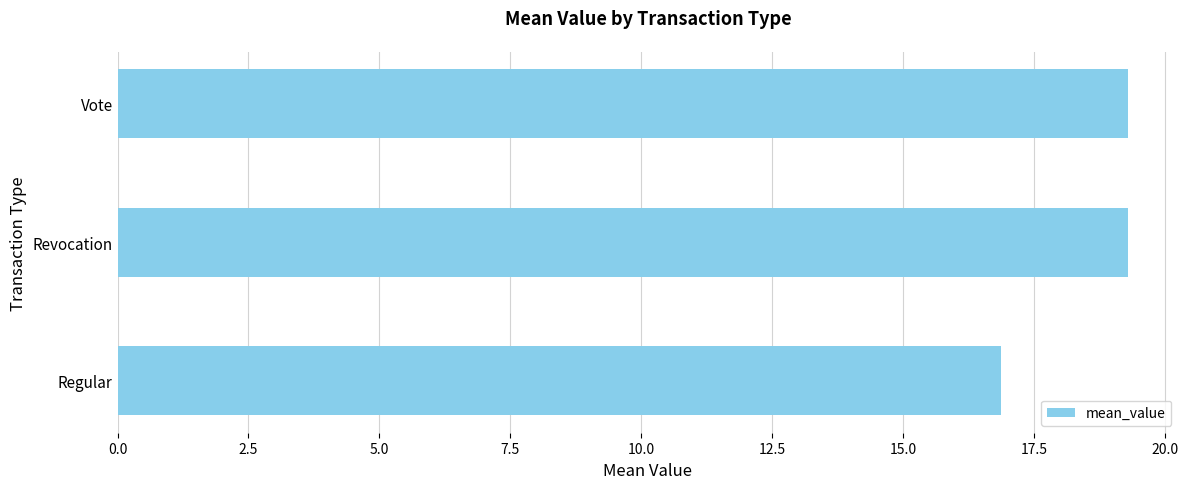

Are the bars grouped side by side (vs. stacked)?

No